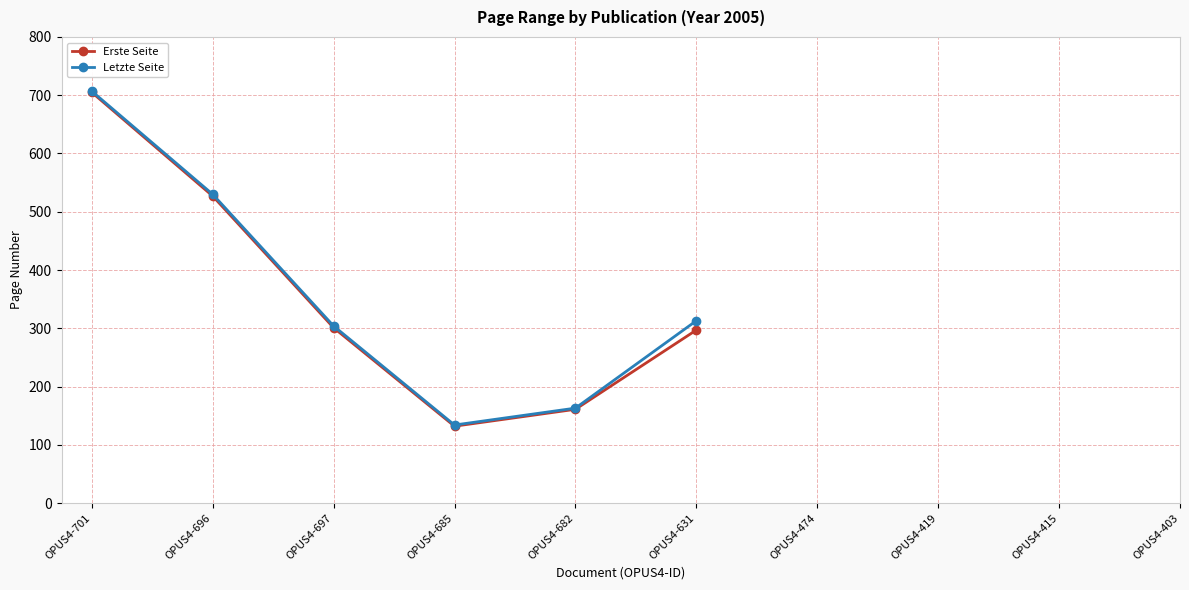

How many interior local valleys does the Erste Seite series have?

1